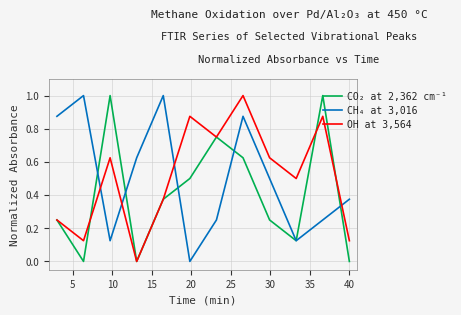

How many times do CH₄ at 3,016 and OH at 3,564 cross each other?

4